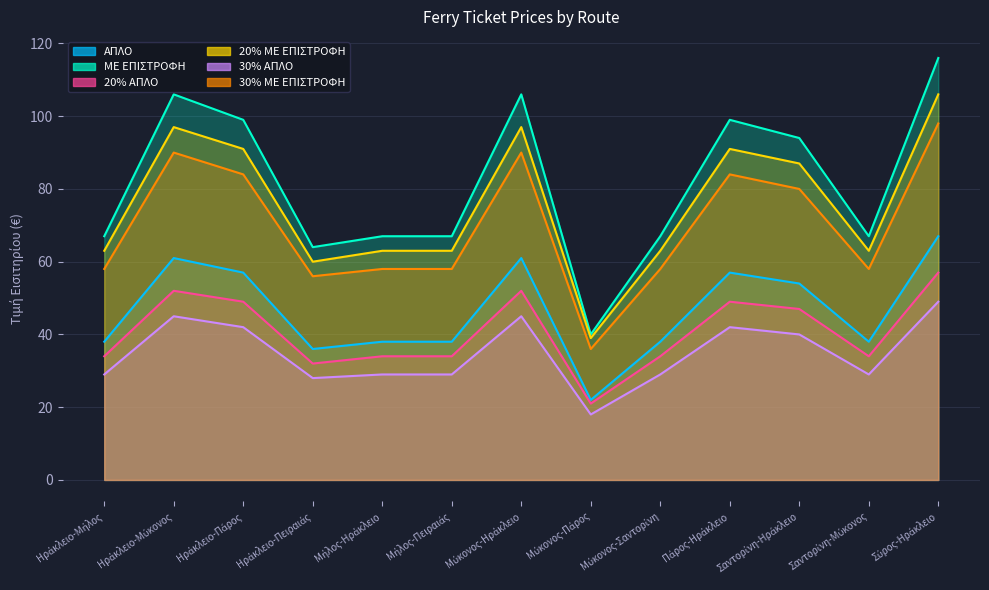

How many series are shown in this chart?

6